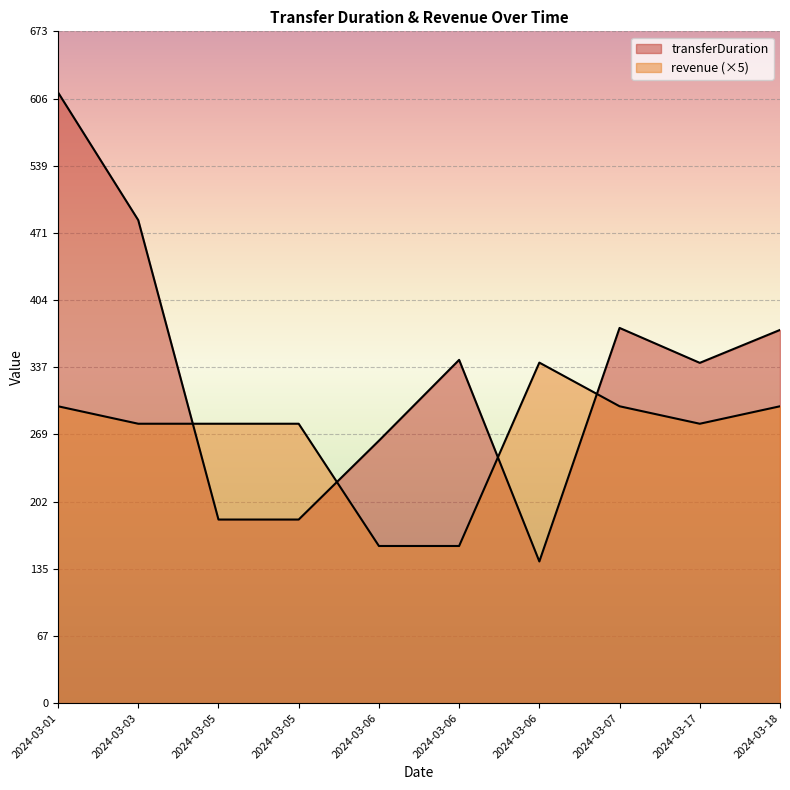

What is the total value across all series at 2024-03-18?

671.5